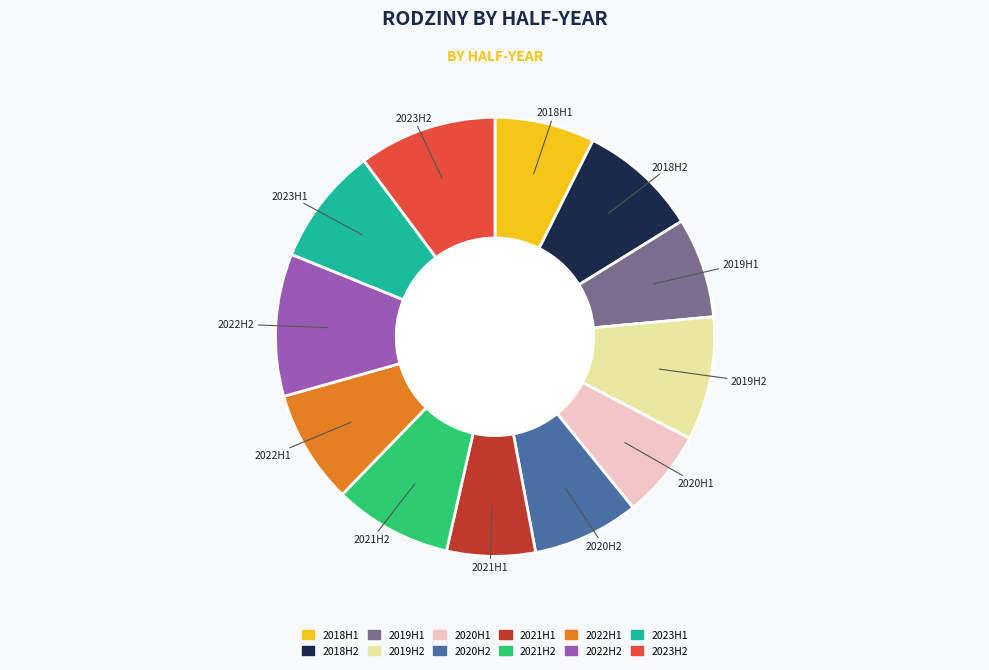

Do 2020H1 and 2018H2 together represent more than half of the pie?

No